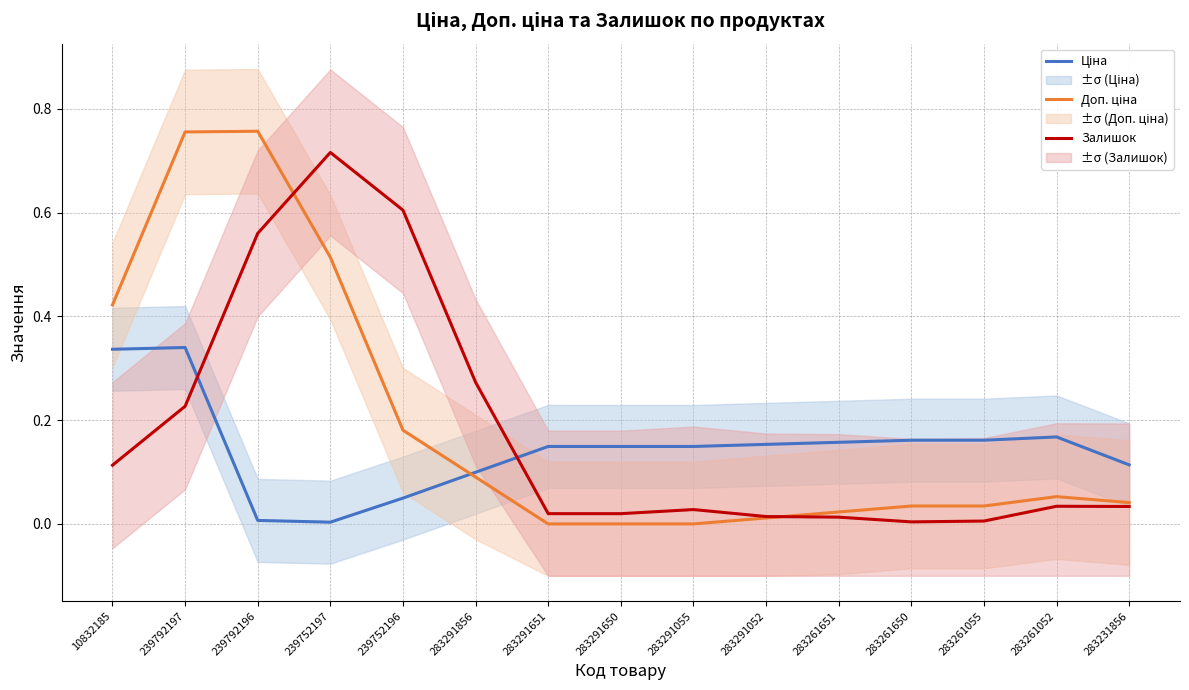

At how many categories does at least one series exceed 0?

15